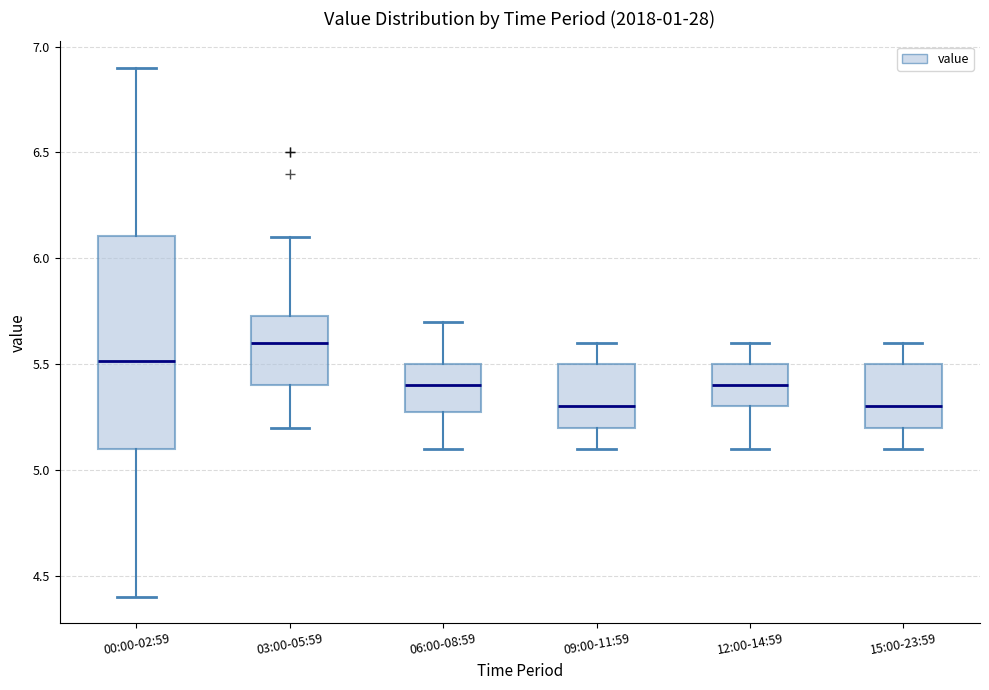

Where is the upper edge of the box for 00:00-02:59 on the y-axis? The values are not printed on the chart, so give them approximately, as read against the axis.

6.10